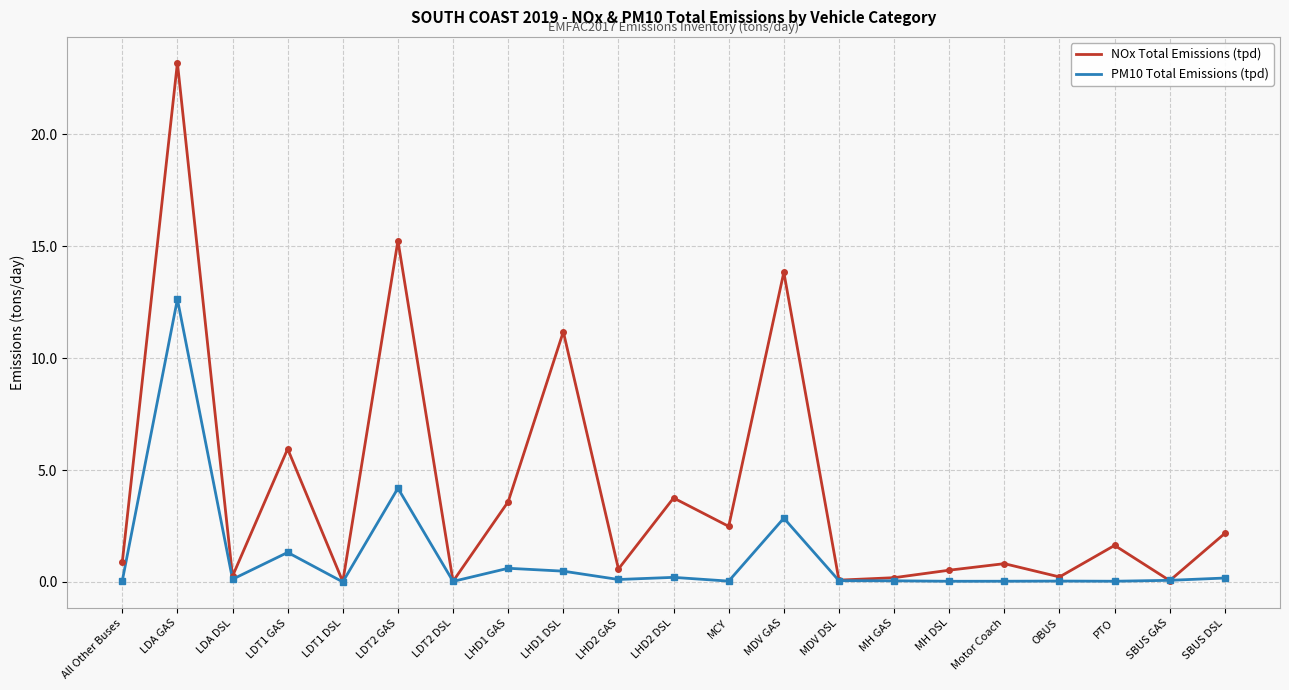

Between LDA GAS and PTO, which series saw the biggest shift?

NOx Total Emissions (tpd)